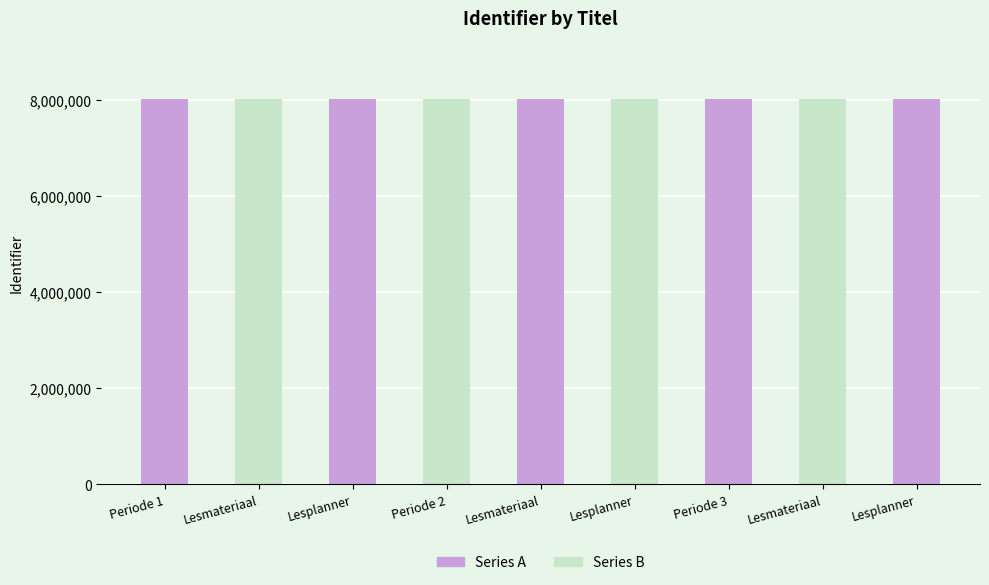

The value at Periode 3 is 8019301. True or false?

True